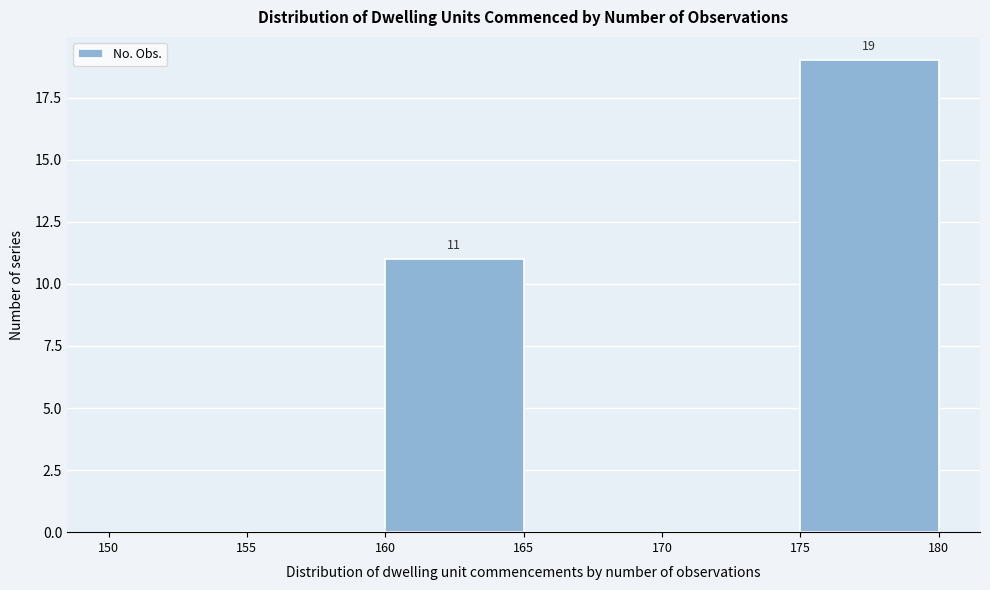

Which range on the x-axis has the tallest bar?

175 to 180